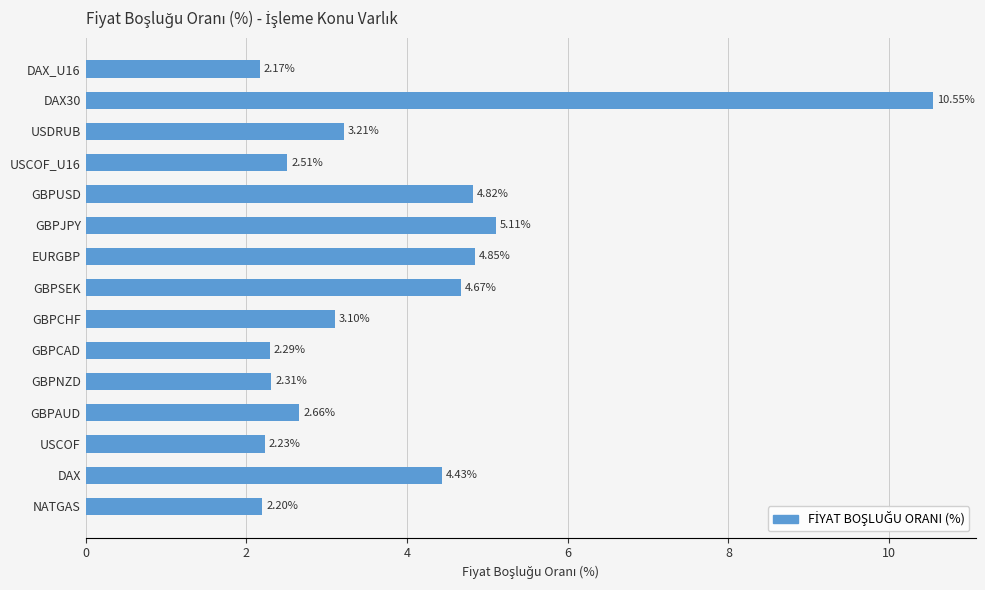

Where is the data nearest to the value 6?

GBPJPY